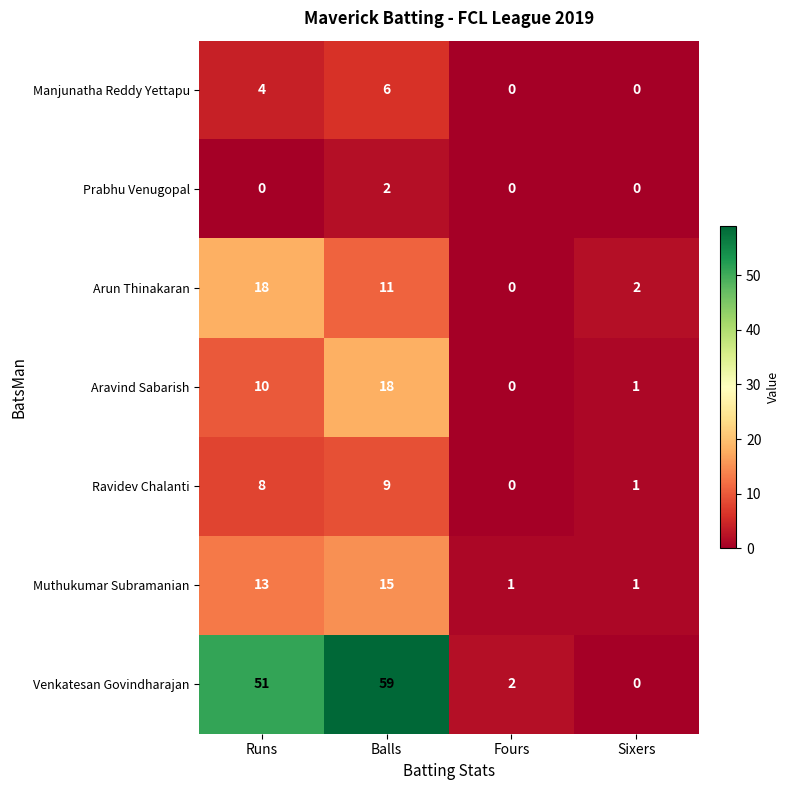

How many values in the Muthukumar Subramanian series are below 13?

2